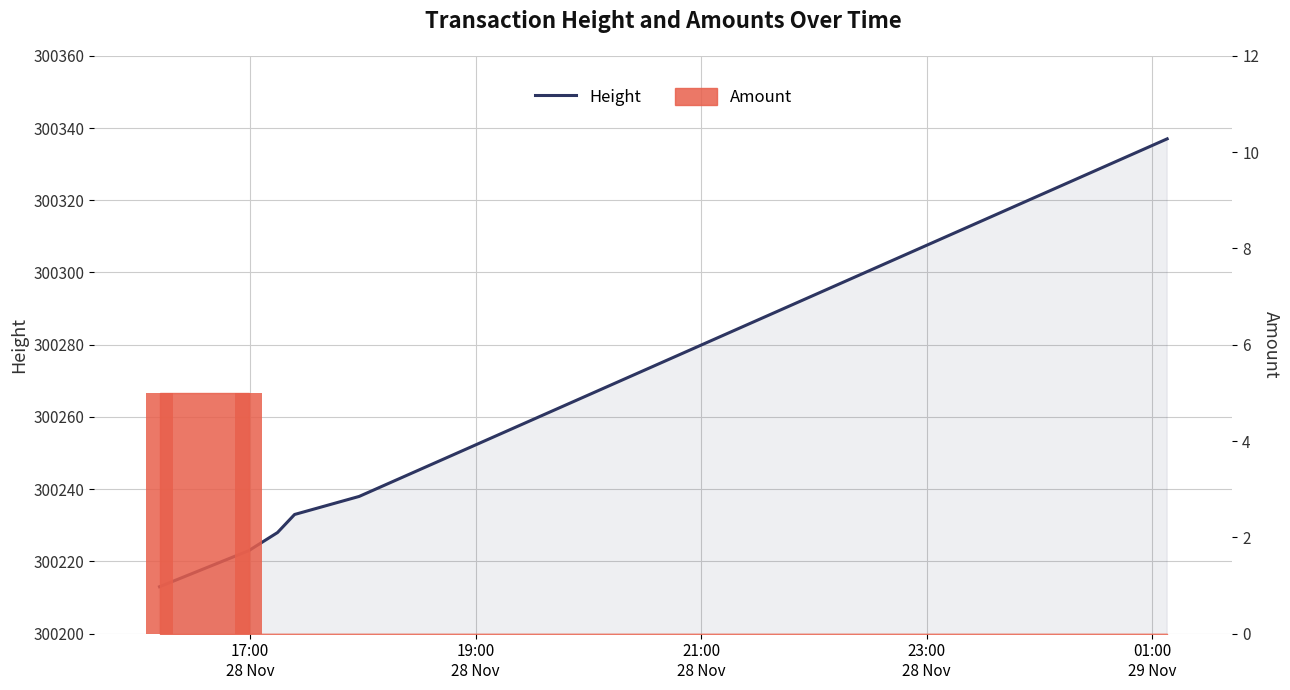

What is the smallest value displayed?

300213